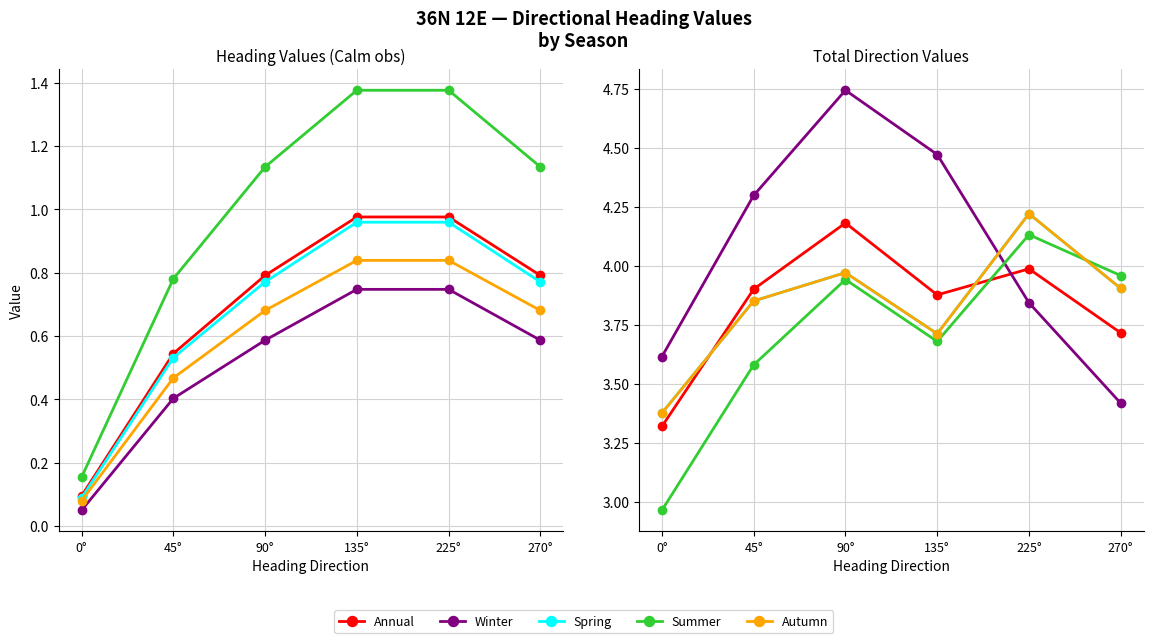

At which category does Annual reach its first local peak?

90°